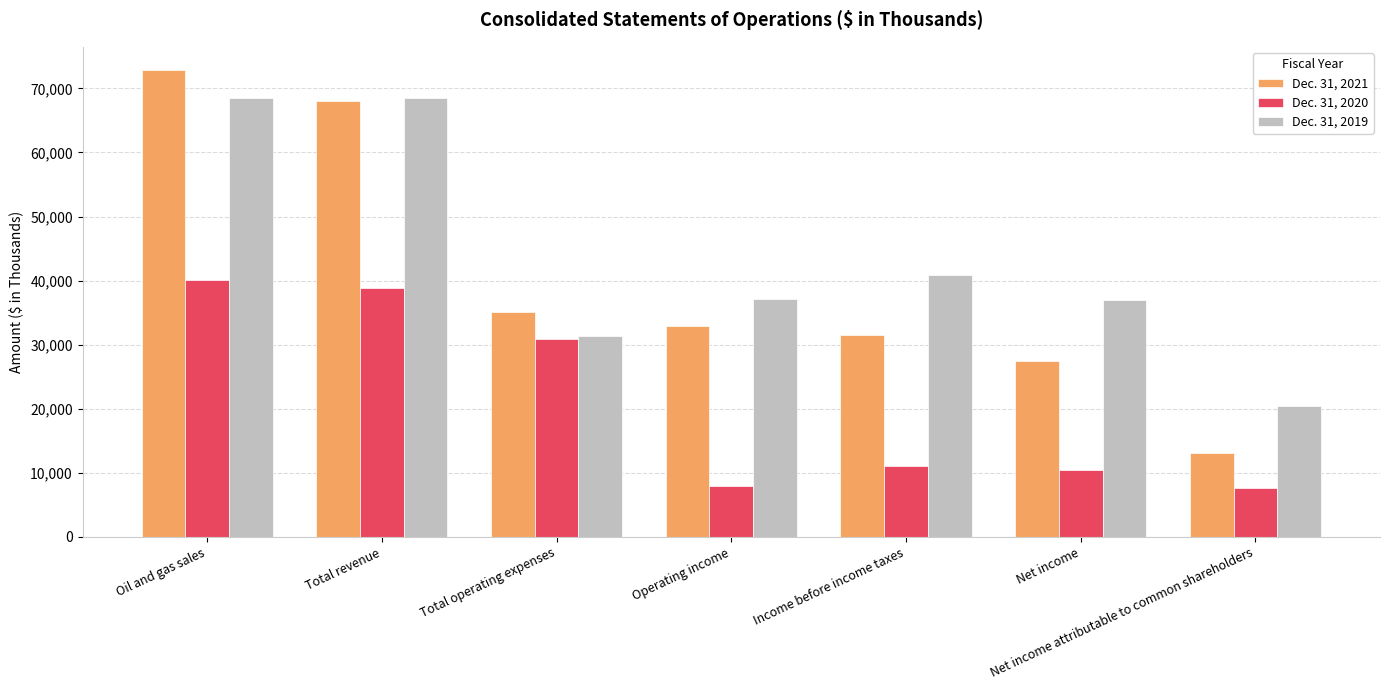

Which series changed the most between Oil and gas sales and Operating income?

Dec. 31, 2021